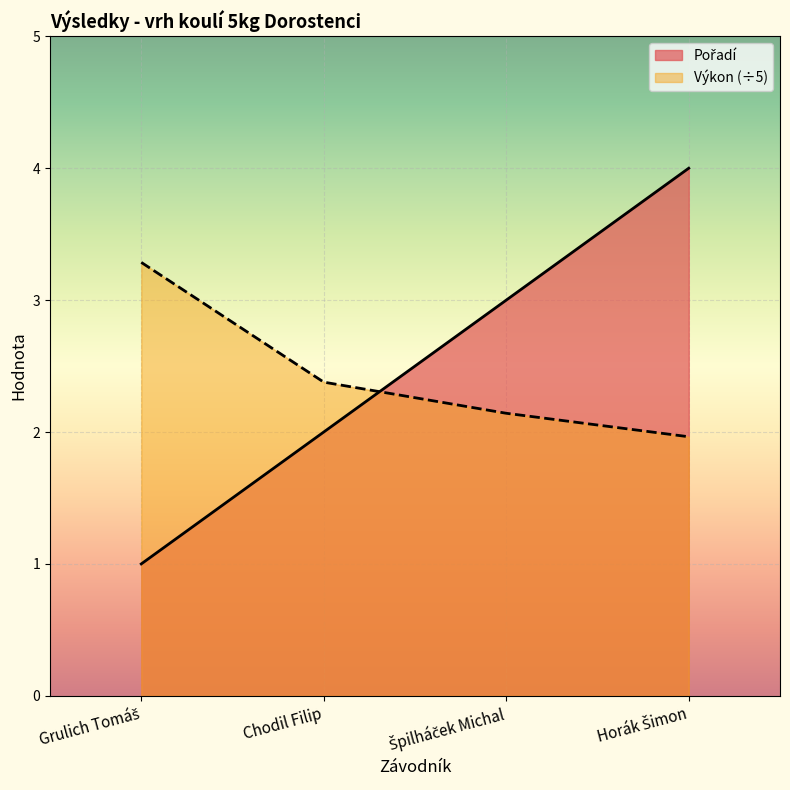

At which label is Pořadí closest to 2?

Chodil Filip